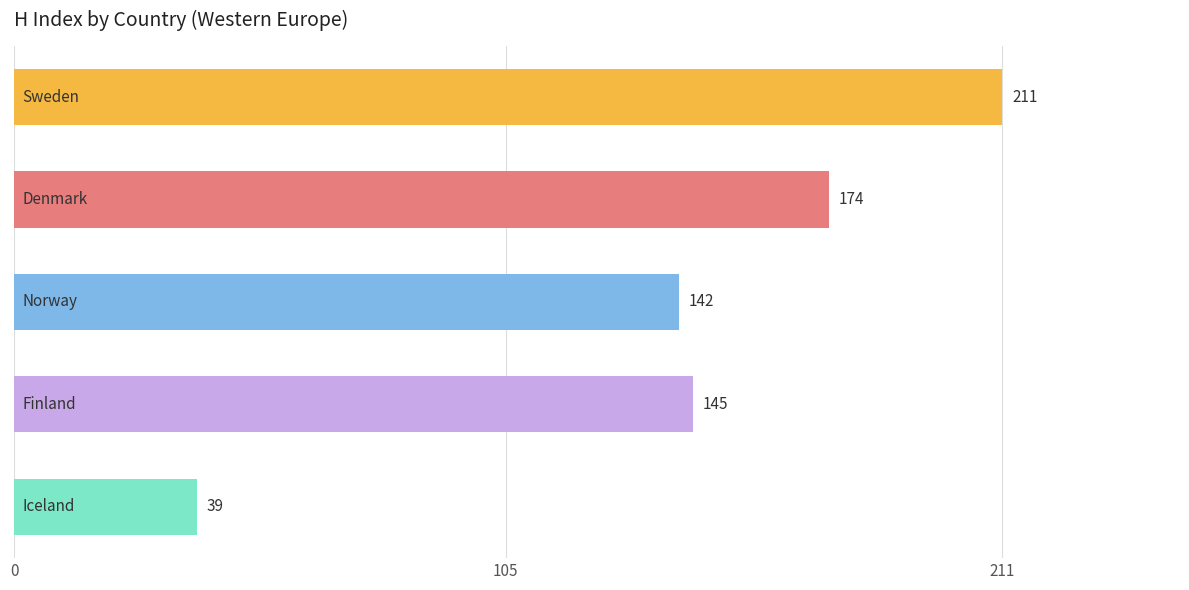

What is the maximum value shown in the chart?

211